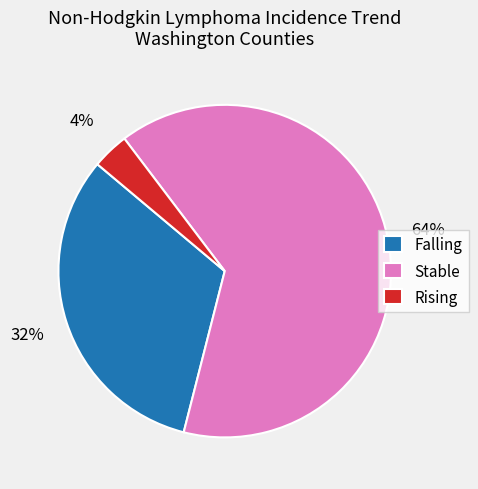

Between Rising and Falling, which is larger?

Falling